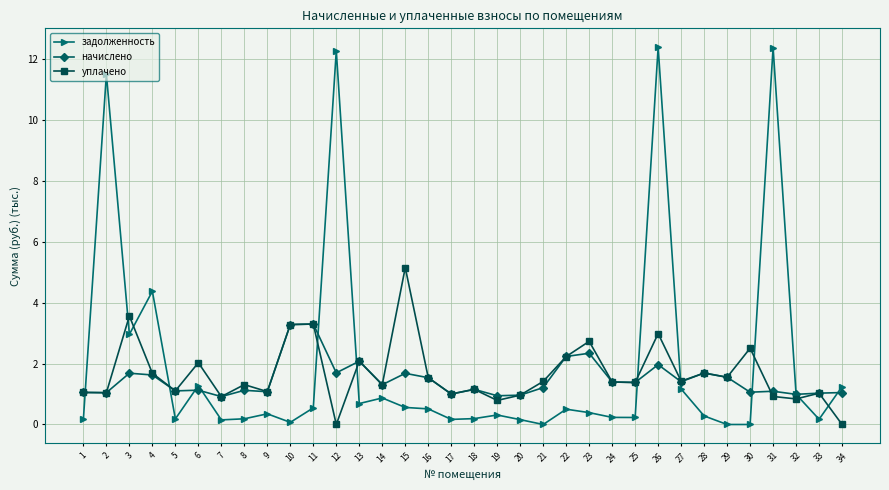

Where do задолженность and уплачено first cross each other?

1 and 2